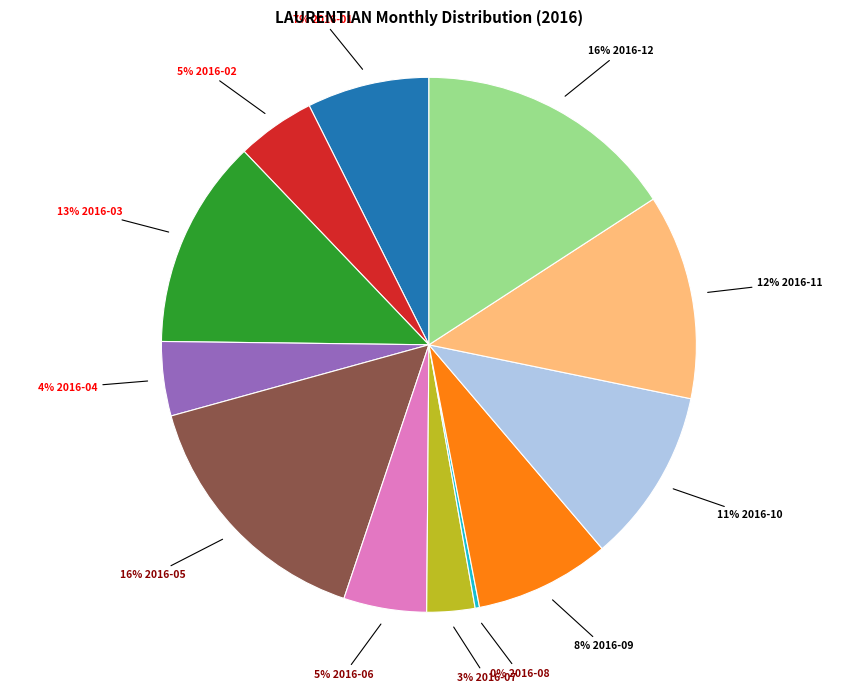

Does any single category account for the majority?

No